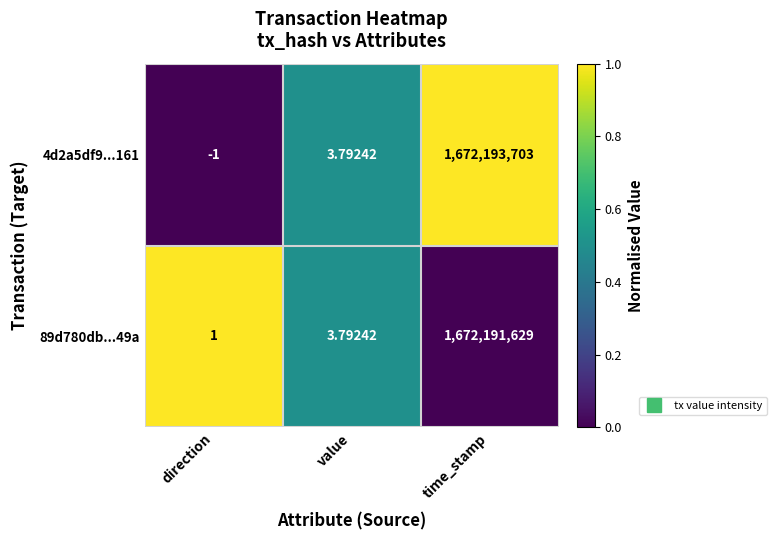

At which category is the sum across all series the highest?

time_stamp